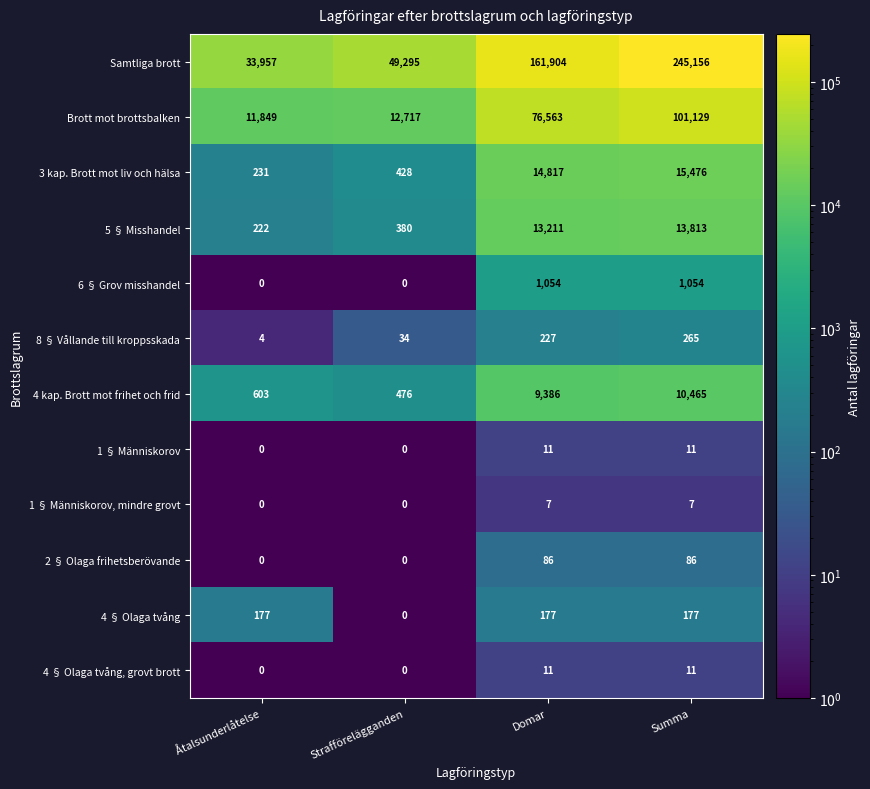

What value does the 4 § Olaga tvång series have at Åtalsunderlåtelse, to the nearest 10?

180